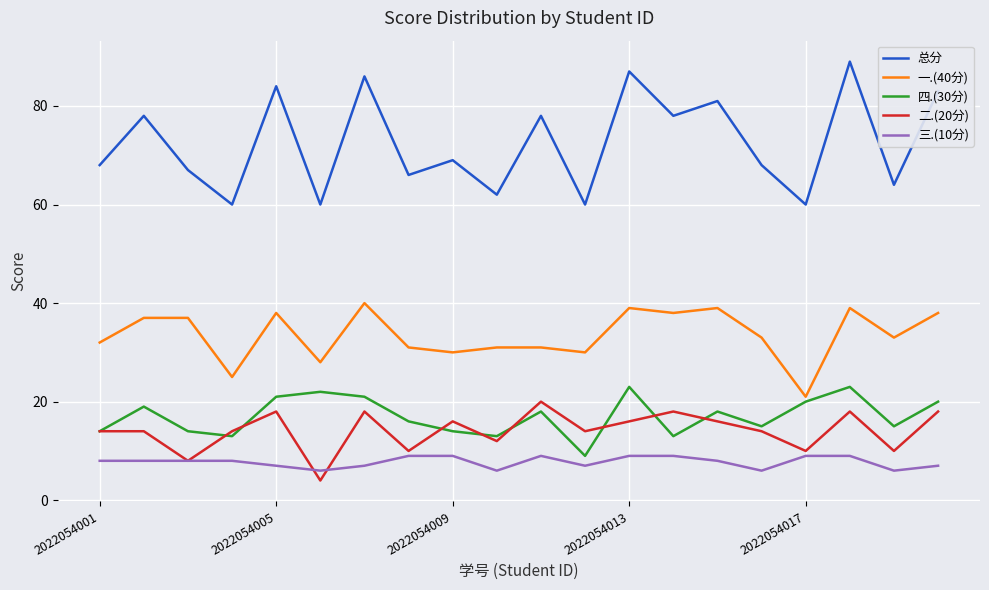

Which series has the largest total across all categories?

总分